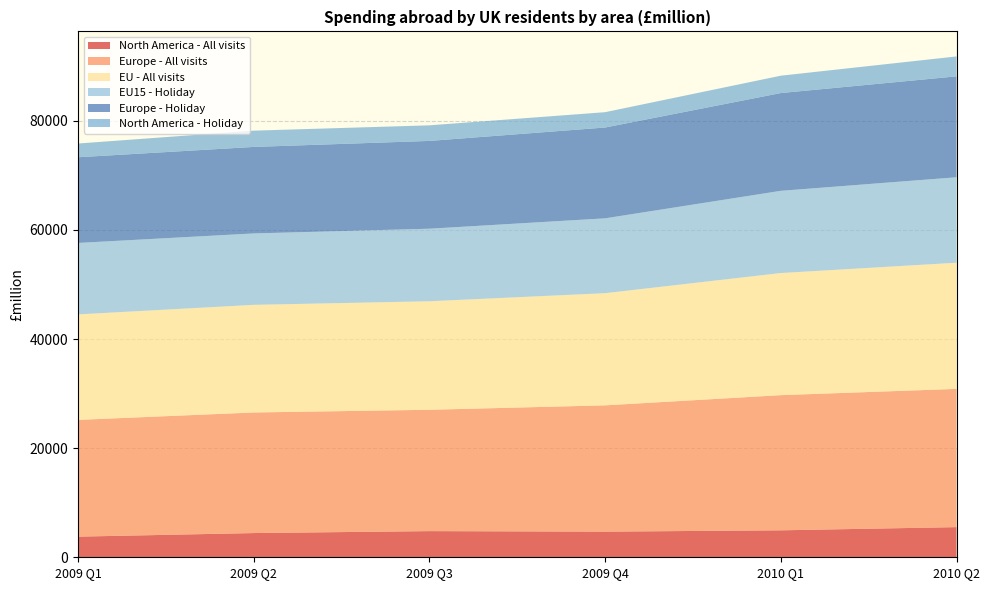

Reading left to right, what are all the values shown in this chart?

North America - All visits: 2009 Q1=3781.0	2009 Q2=4438.6	2009 Q3=4793.3	2009 Q4=4698.6	2010 Q1=4940.7	2010 Q2=5525.0
Europe - All visits: 2009 Q1=21399.2	2009 Q2=22100.5	2009 Q3=22240.6	2009 Q4=23146.4	2010 Q1=24772.2	2010 Q2=25336.9
EU - All visits: 2009 Q1=19333.2	2009 Q2=19722.3	2009 Q3=19886.0	2009 Q4=20554.5	2010 Q1=22378.8	2010 Q2=23120.7
EU15 - Holiday: 2009 Q1=13091.7	2009 Q2=13085.8	2009 Q3=13292.0	2009 Q4=13714.3	2010 Q1=15064.7	2010 Q2=15657.3
Europe - Holiday: 2009 Q1=15706.5	2009 Q2=15856.0	2009 Q3=16092.8	2009 Q4=16646.8	2010 Q1=17920.6	2010 Q2=18494.5
North America - Holiday: 2009 Q1=2513.2	2009 Q2=2981.1	2009 Q3=2855.5	2009 Q4=2807.8	2010 Q1=3179.3	2010 Q2=3650.9